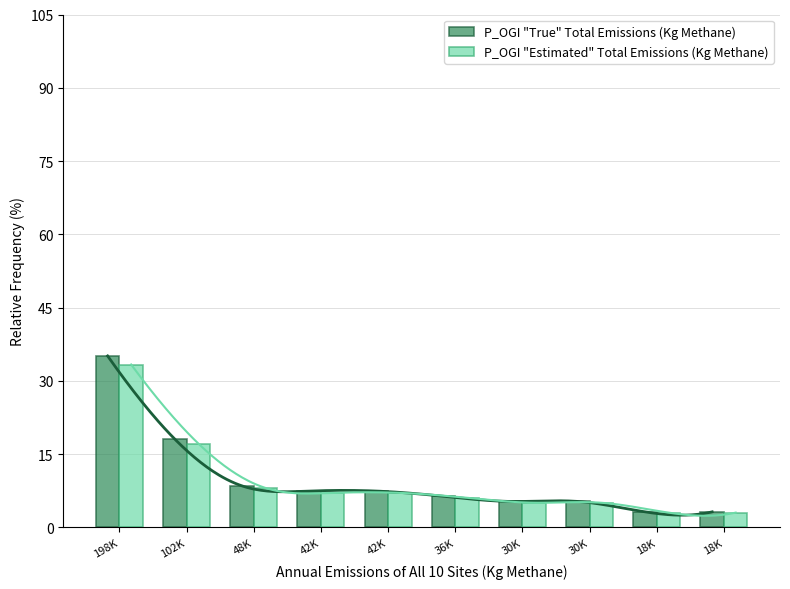

What are all the series names shown in the legend?

P_OGI "True" Total Emissions (Kg Methane), P_OGI "Estimated" Total Emissions (Kg Methane)